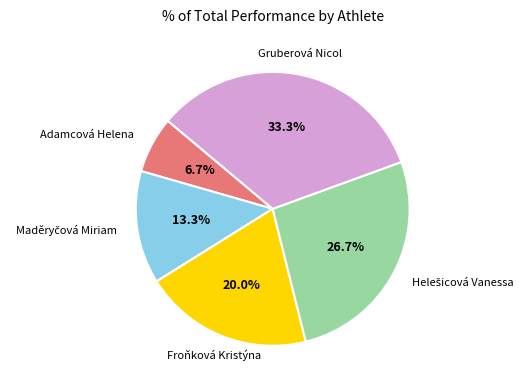

Is it true that Gruberová Nicol is 33% of the pie?

True